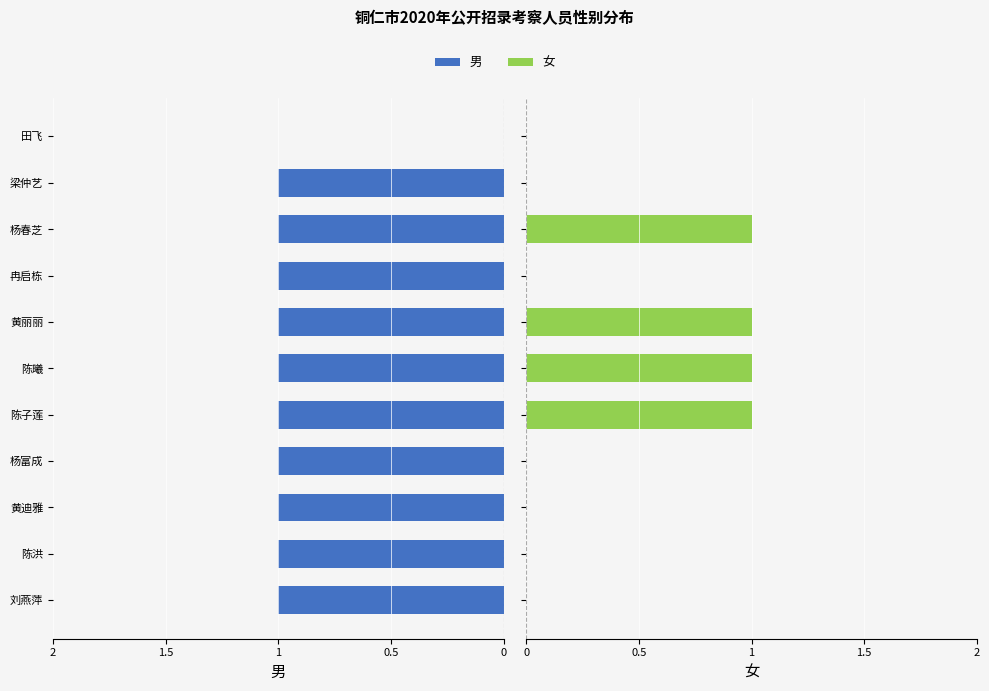

Reading left to right, what are all the values shown in this chart?

男: 1	1	1	1	1	1	1	1	1	1	0
女: 0	0	0	0	1	1	1	0	1	0	0